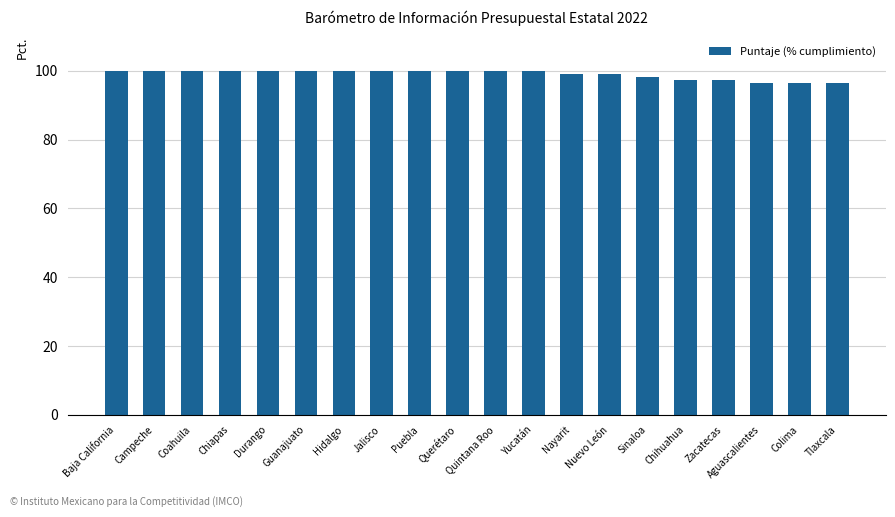

Approximately how many times larger is the value at Nayarit compared to Yucatán?

1.0